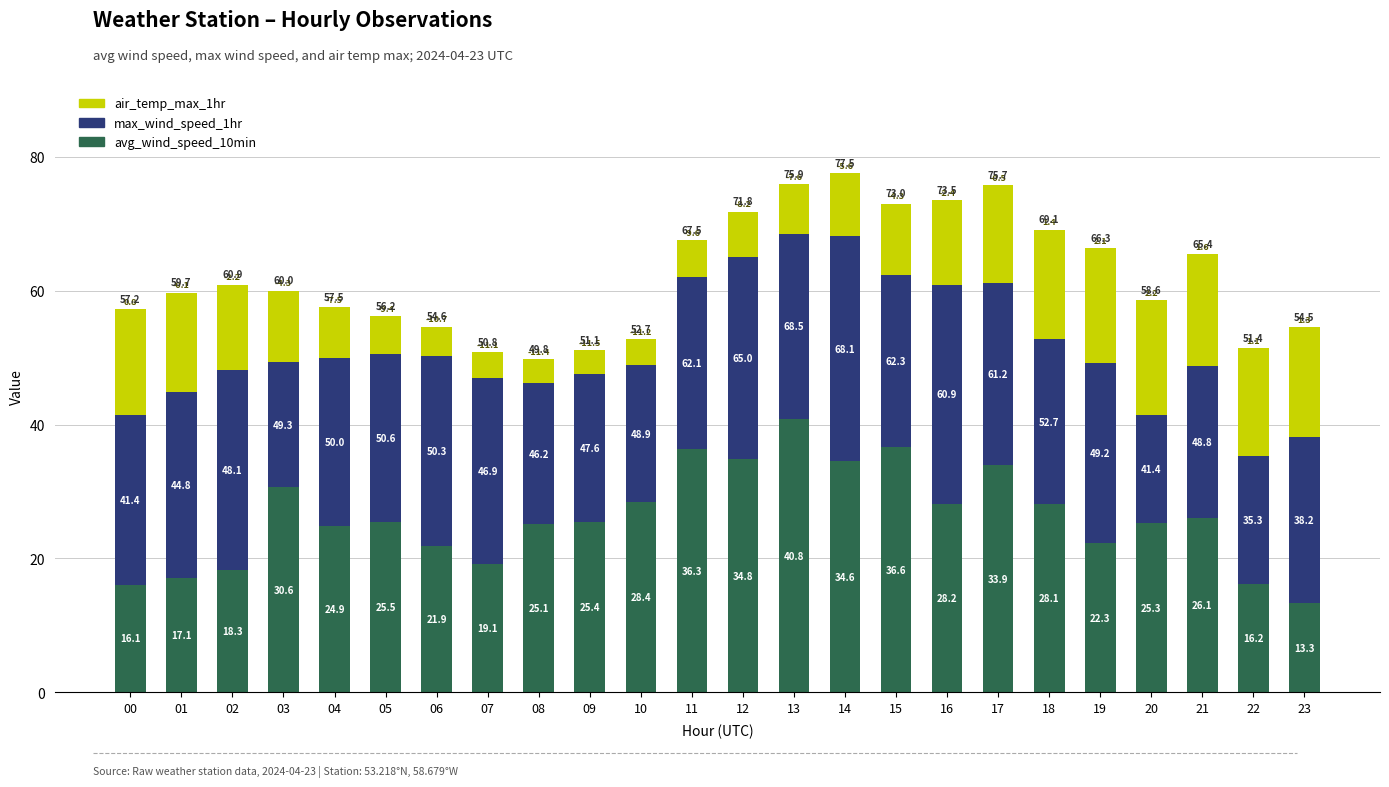

What are all the series names shown in the legend?

air_temp_max_1hr, max_wind_speed_1hr, avg_wind_speed_10min